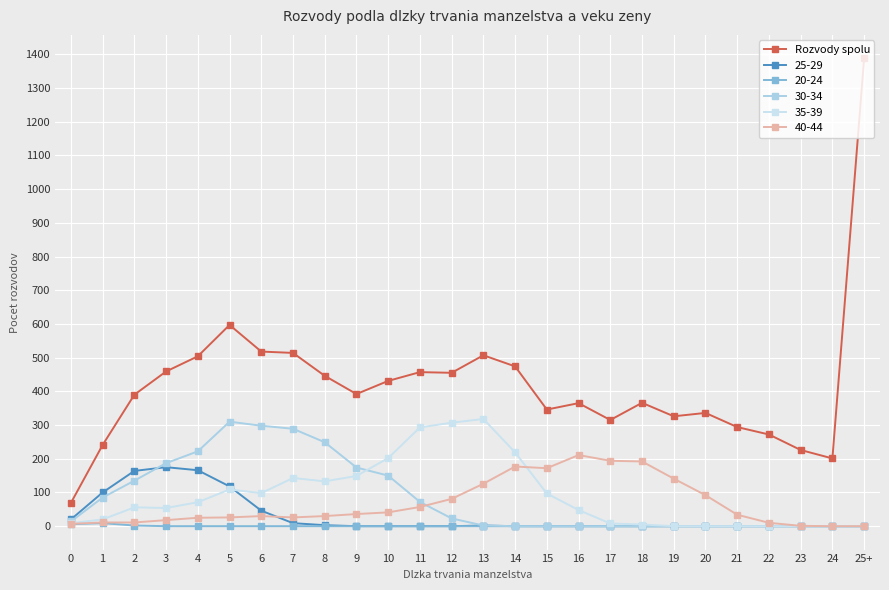

How many lines are shown in the chart?

6